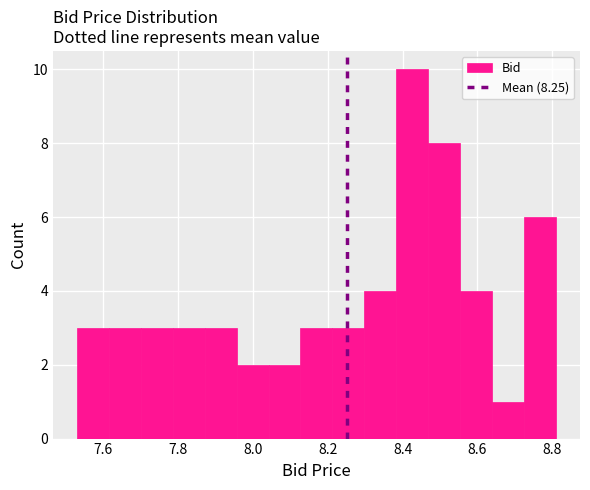

Over which range of the x-axis is the bar tallest?

8.38 to 8.46